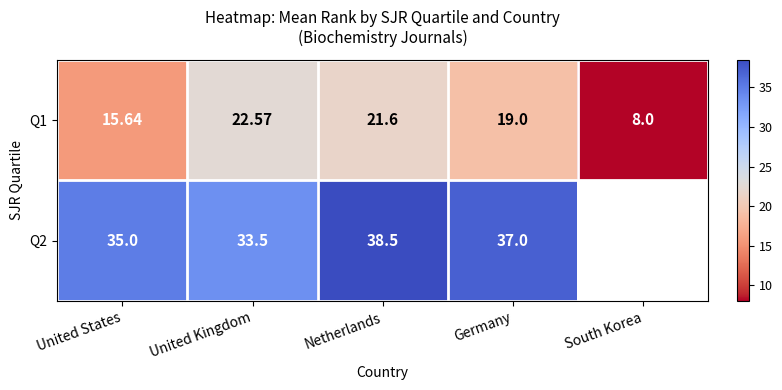

What is the difference between the maximum and minimum values in the Q1 series?

14.6